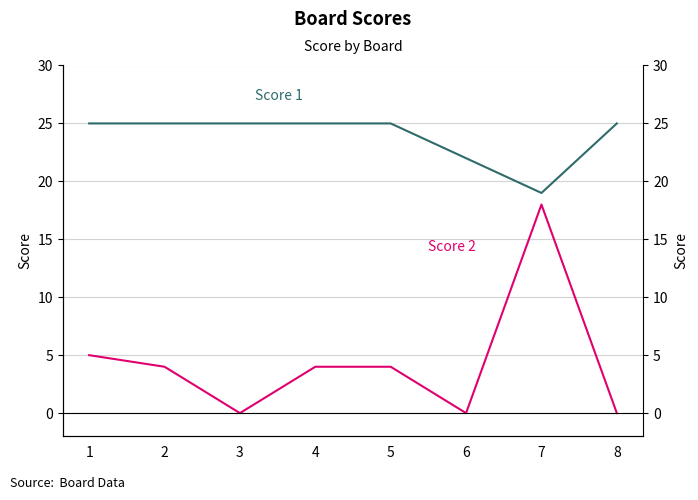

The Score 2 series shows 0 at 3. True or false?

True